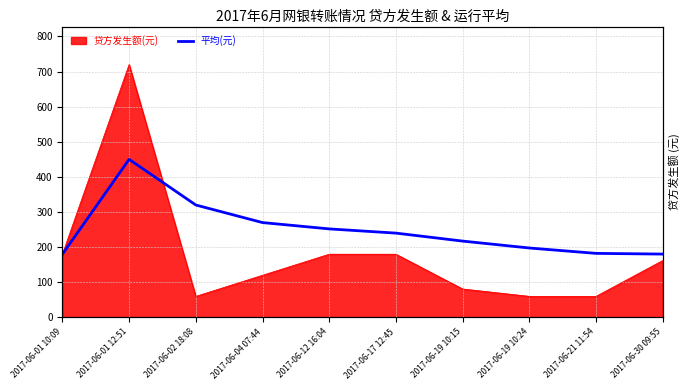

What position from the left is 2017-06-19 10:24?

8